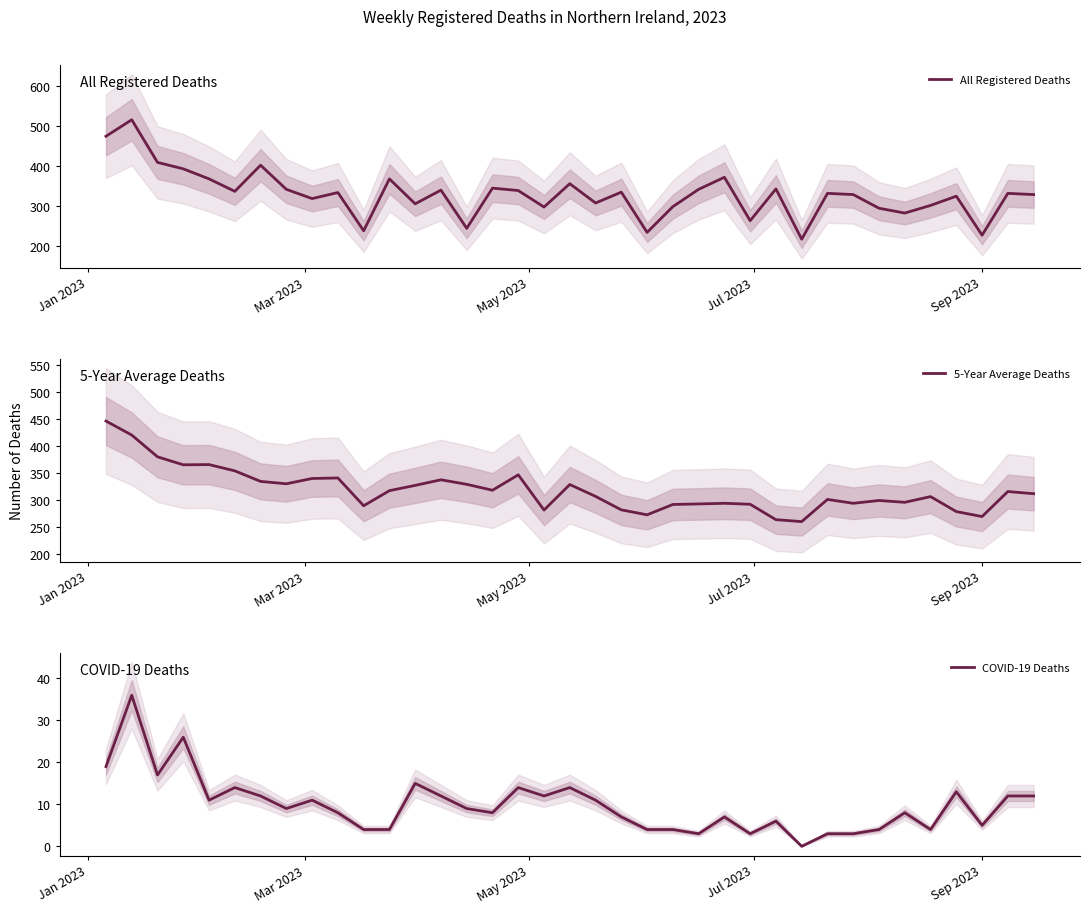

What is the difference between the maximum and second lowest values in the 5-Year Average Deaths series?

183.0